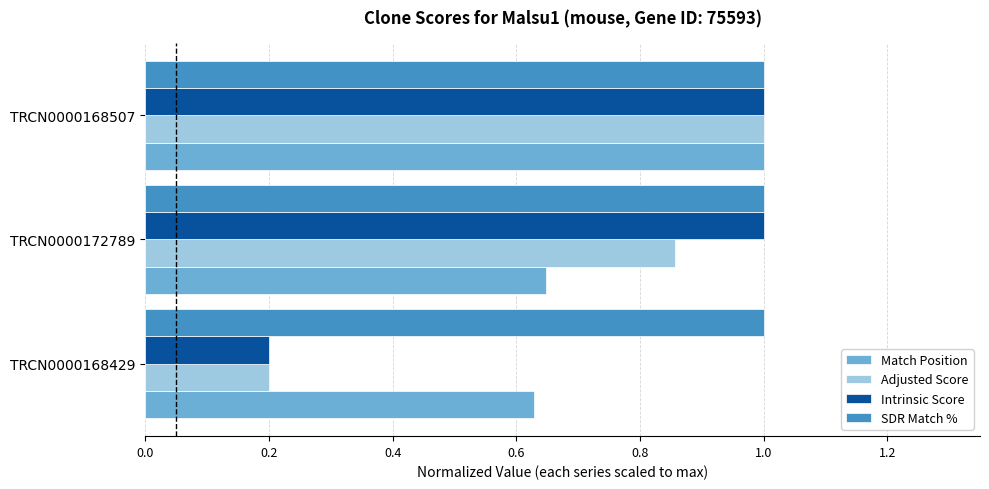

At how many categories does at least one series exceed 0?

3